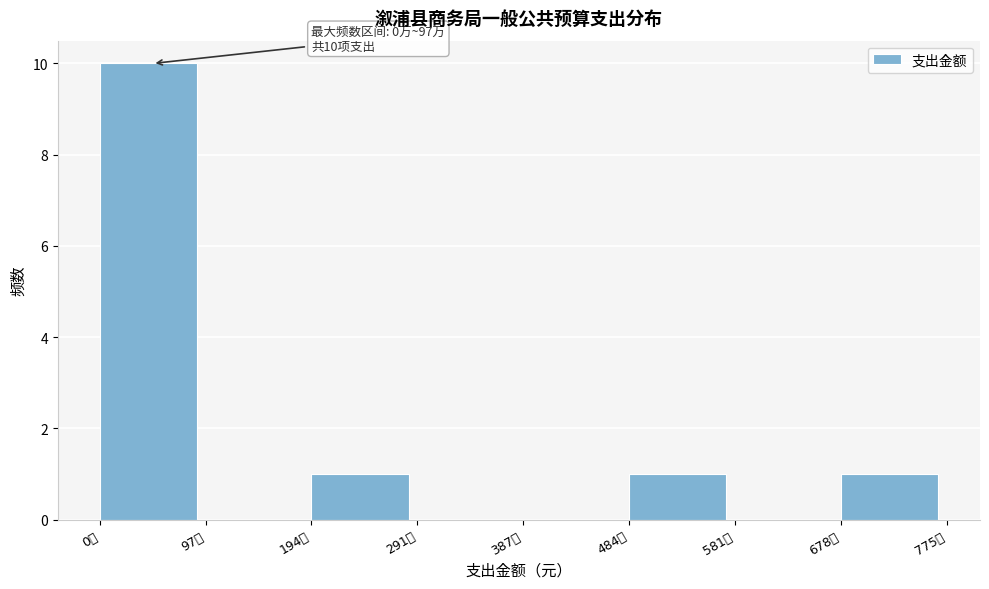

Reading left to right, list all the values displayed in this chart.

0万=10	97万=0	194万=1	291万=0	387万=0	484万=1	581万=0	678万=1